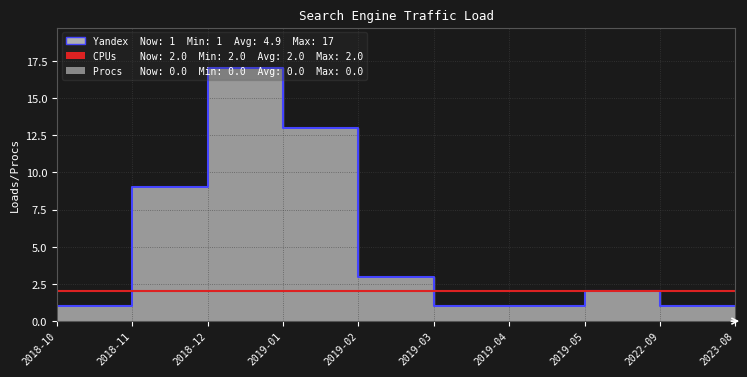

What is the value of the CPUs point at the 2nd from the left?

2